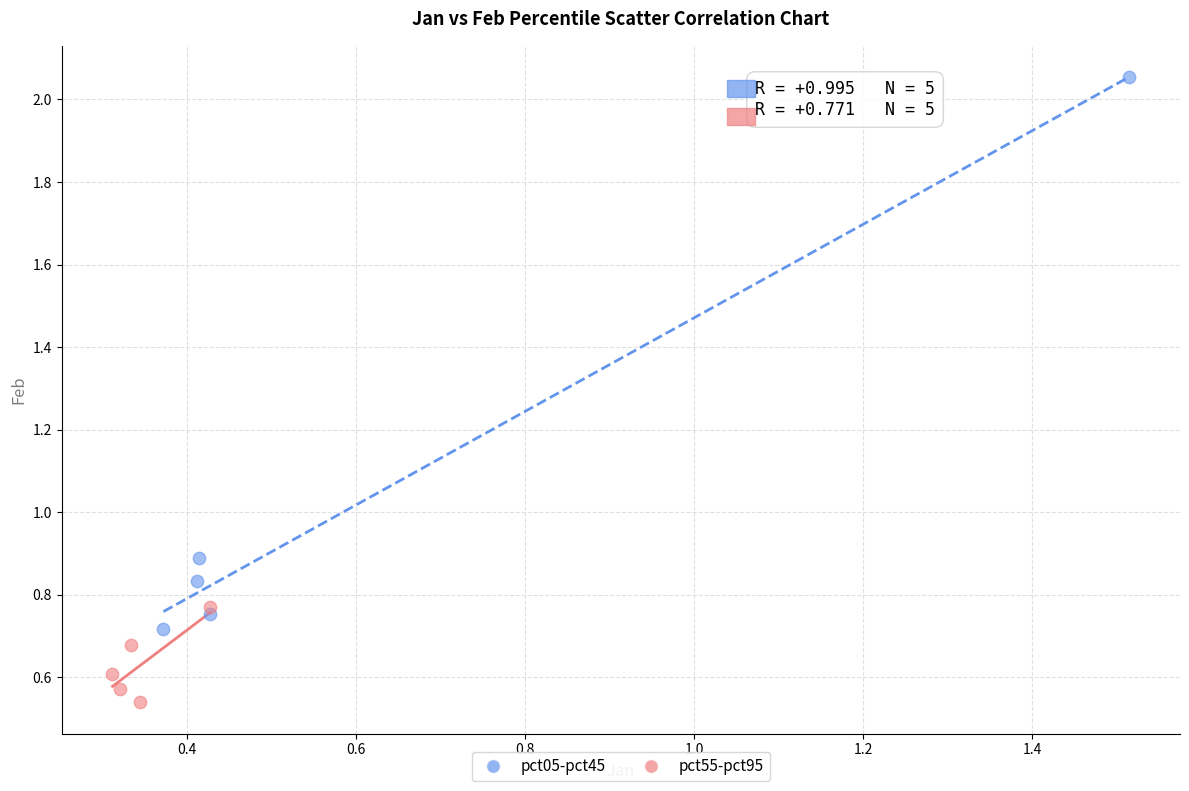

Which series has the widest spread of Y values?

pct05-pct45